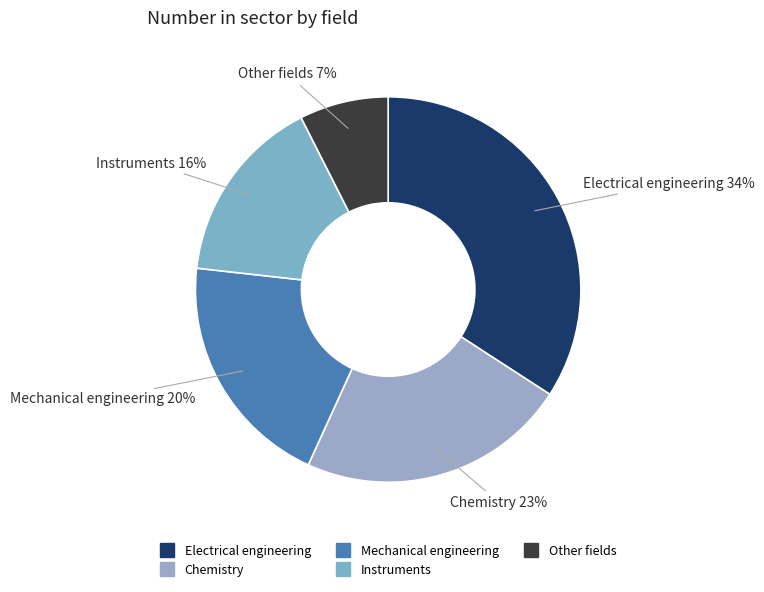

Which slice is the smallest?

Other fields